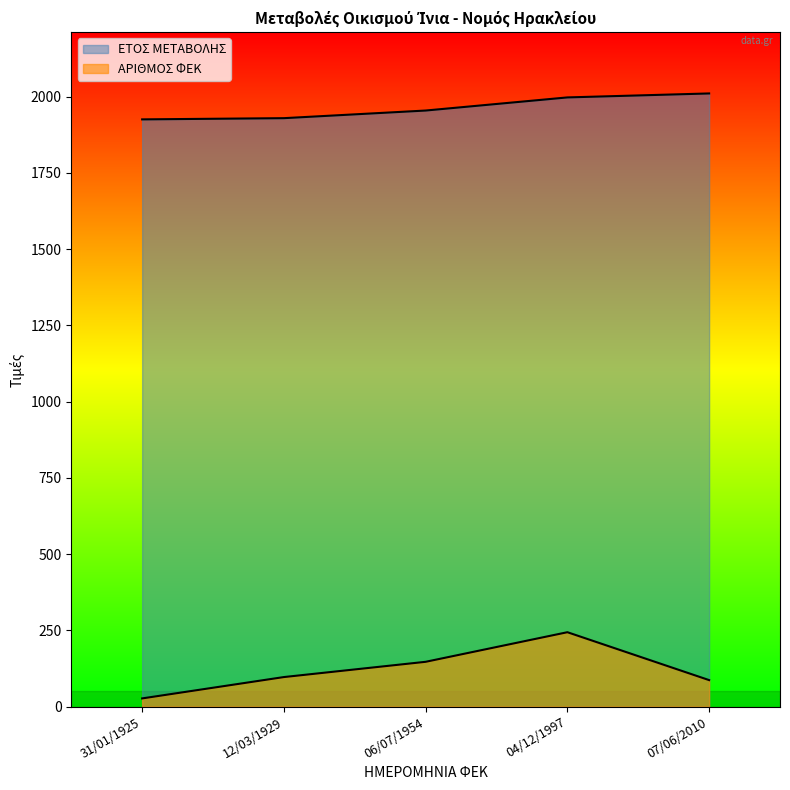

Is the value of ΑΡΙΘΜΟΣ ΦΕΚ at 06/07/1954 greater than the value of ΕΤΟΣ ΜΕΤΑΒΟΛΗΣ at 04/12/1997?

No